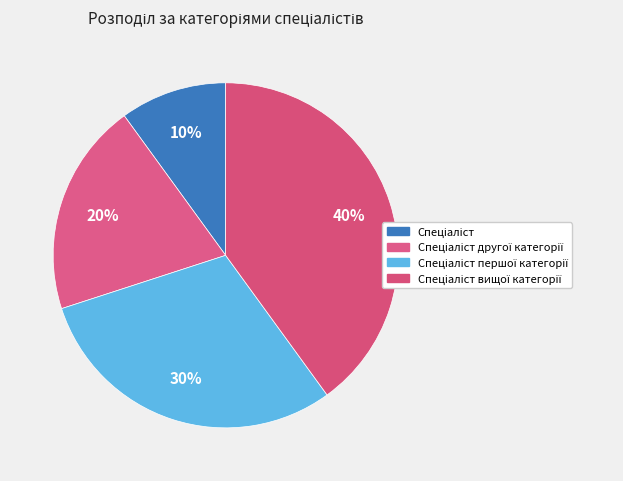

To the nearest percent, what is the average slice percentage?

25%